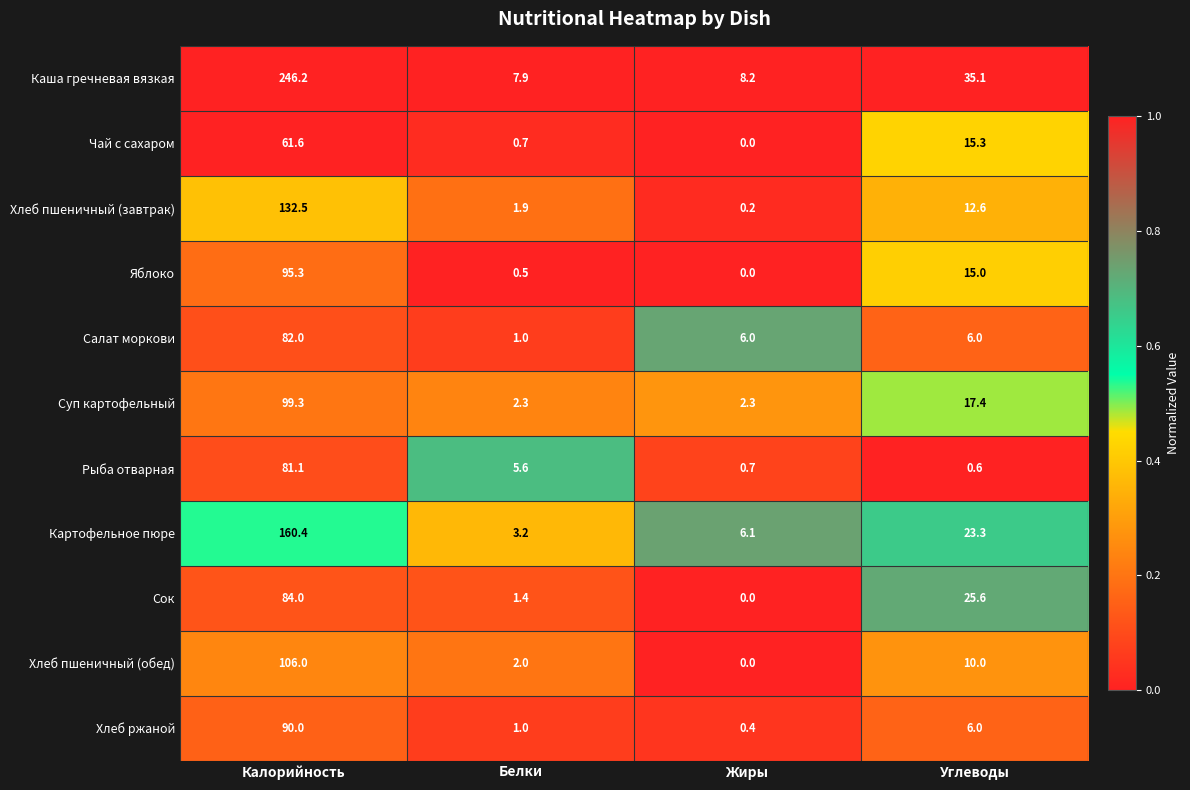

What is the greatest value displayed?

246.2